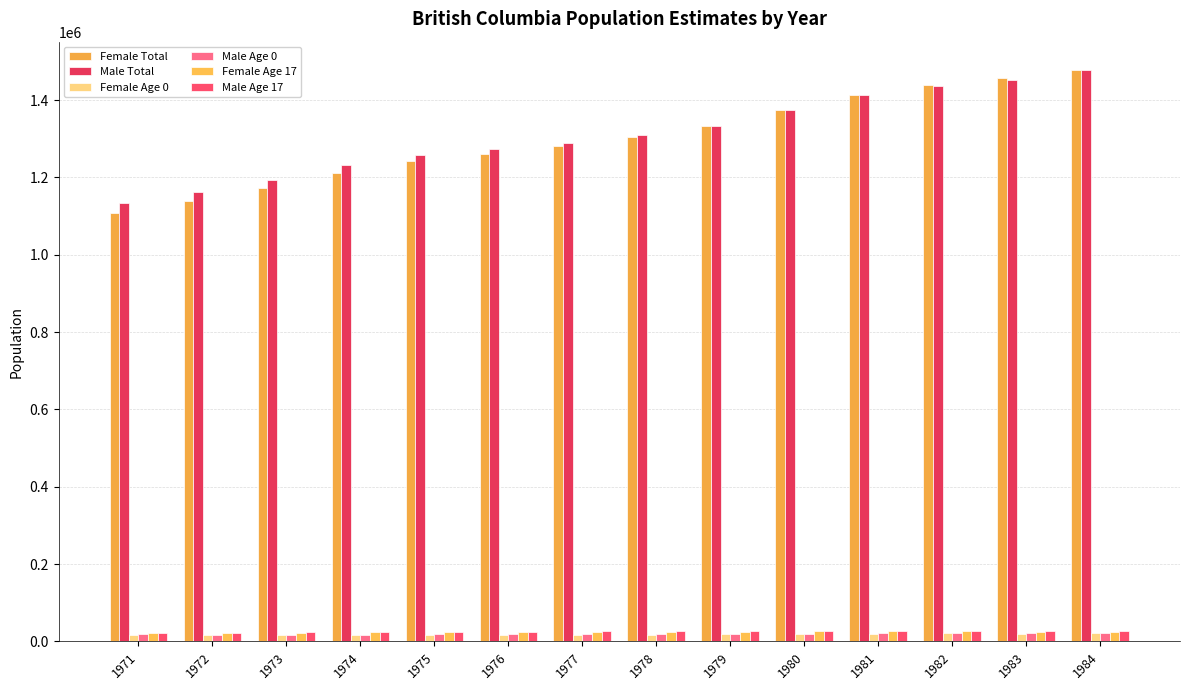

The Male Age 0 series shows 18523 at 1977. True or false?

True